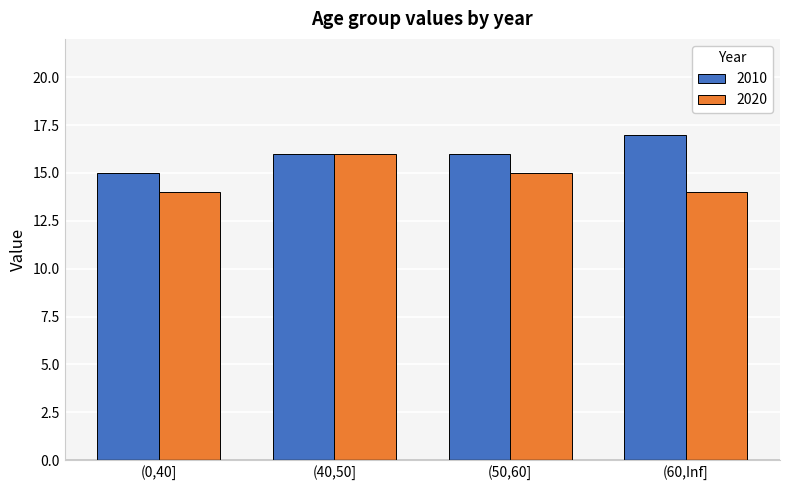

How many values in the 2020 series are below 15?

2